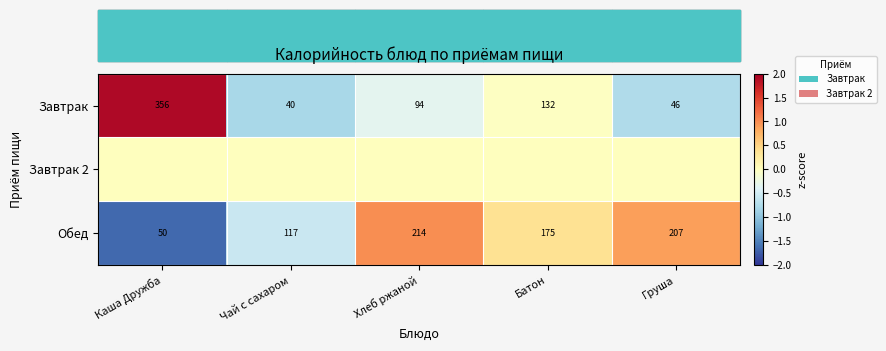

List the labels in order of Завтрак value, largest first.

Каша Дружба, Батон, Хлеб ржаной, Груша, Чай с сахаром